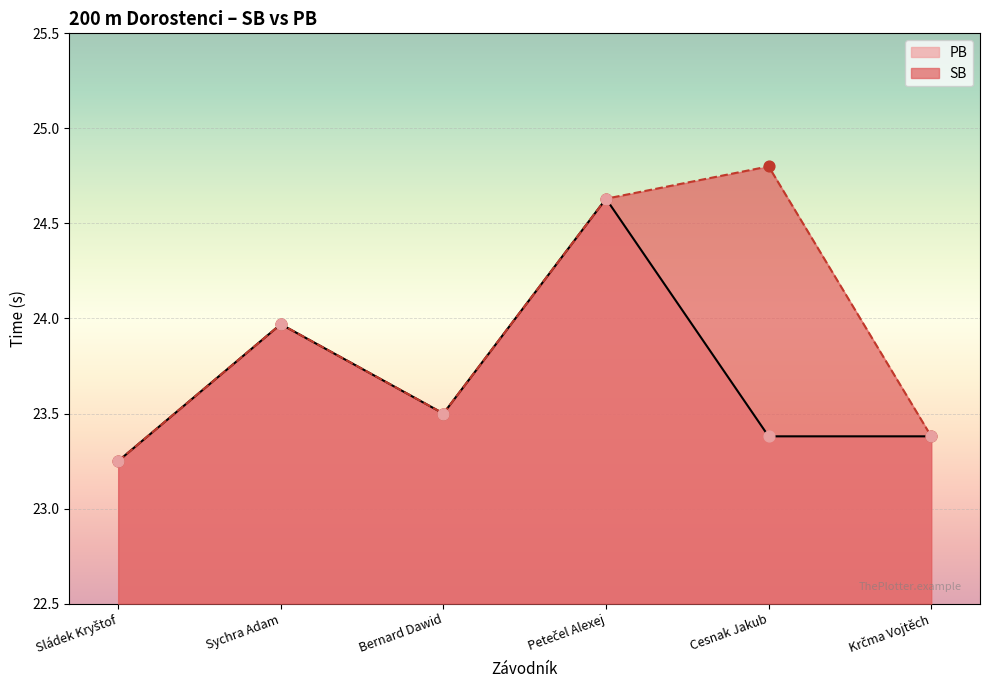

At which category is the sum across all series the highest?

Petečel Alexej